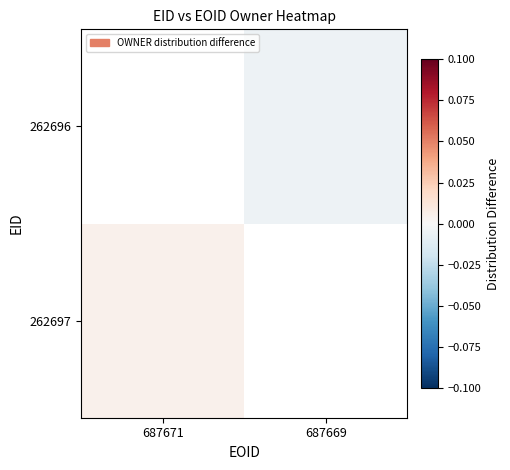

Which series changed the most between 687671 and 687669?

262697